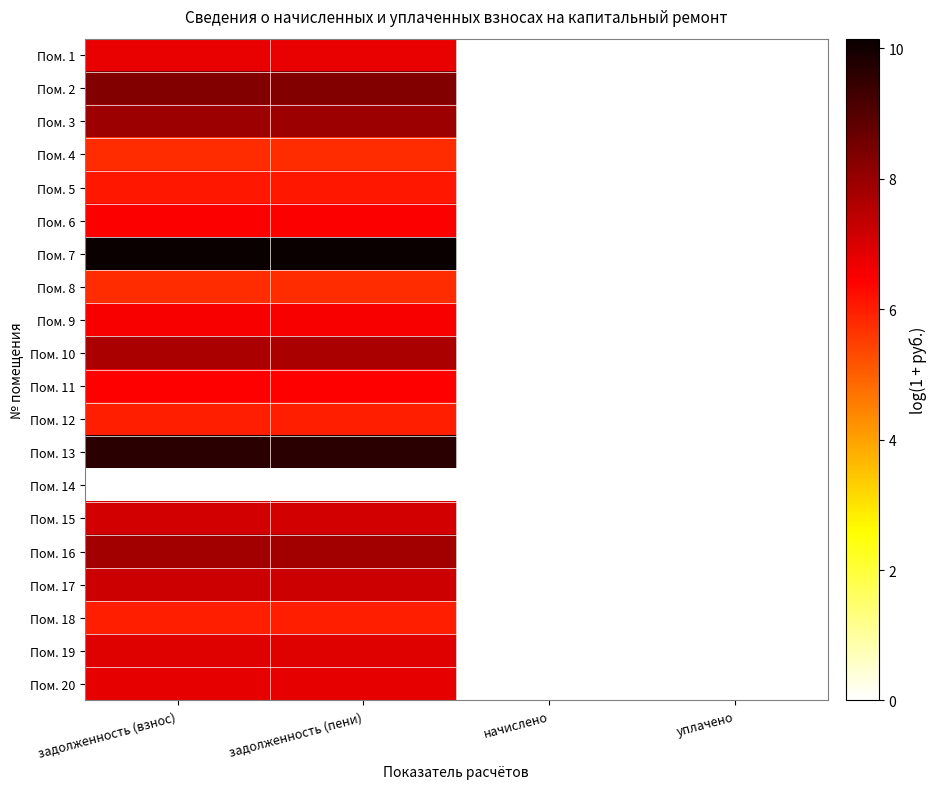

What is the total value across all series at задолженность (пени)?

135.4